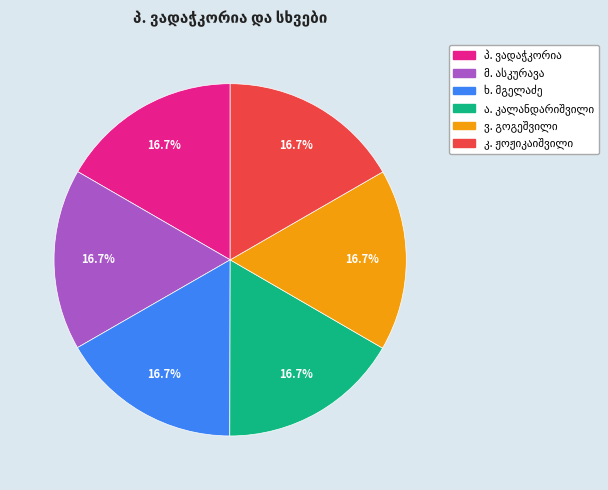

Does any single category account for the majority?

No